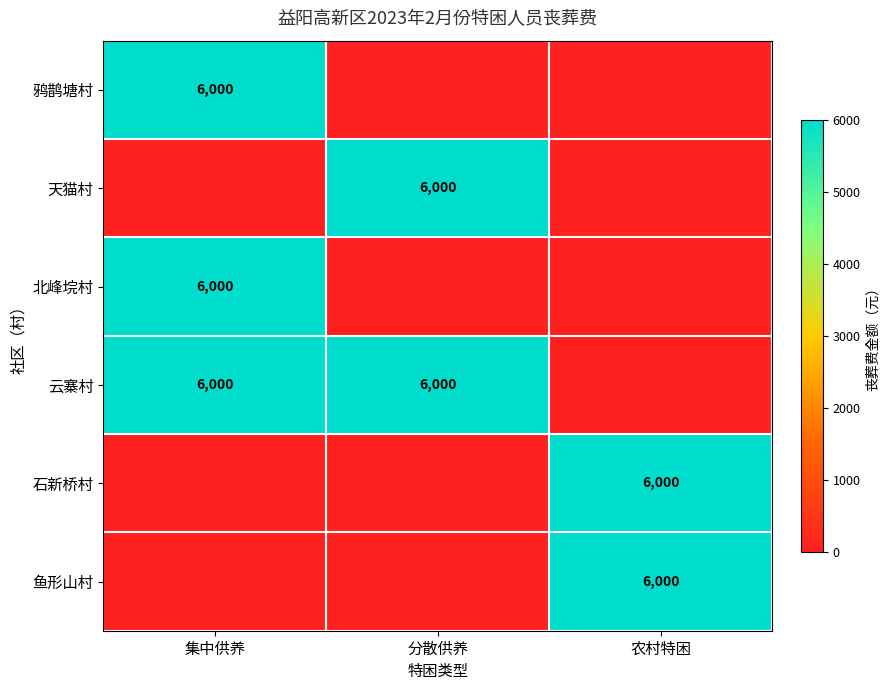

What is the sum of the 云寨村 values at 分散供养 and 集中供养?

12000